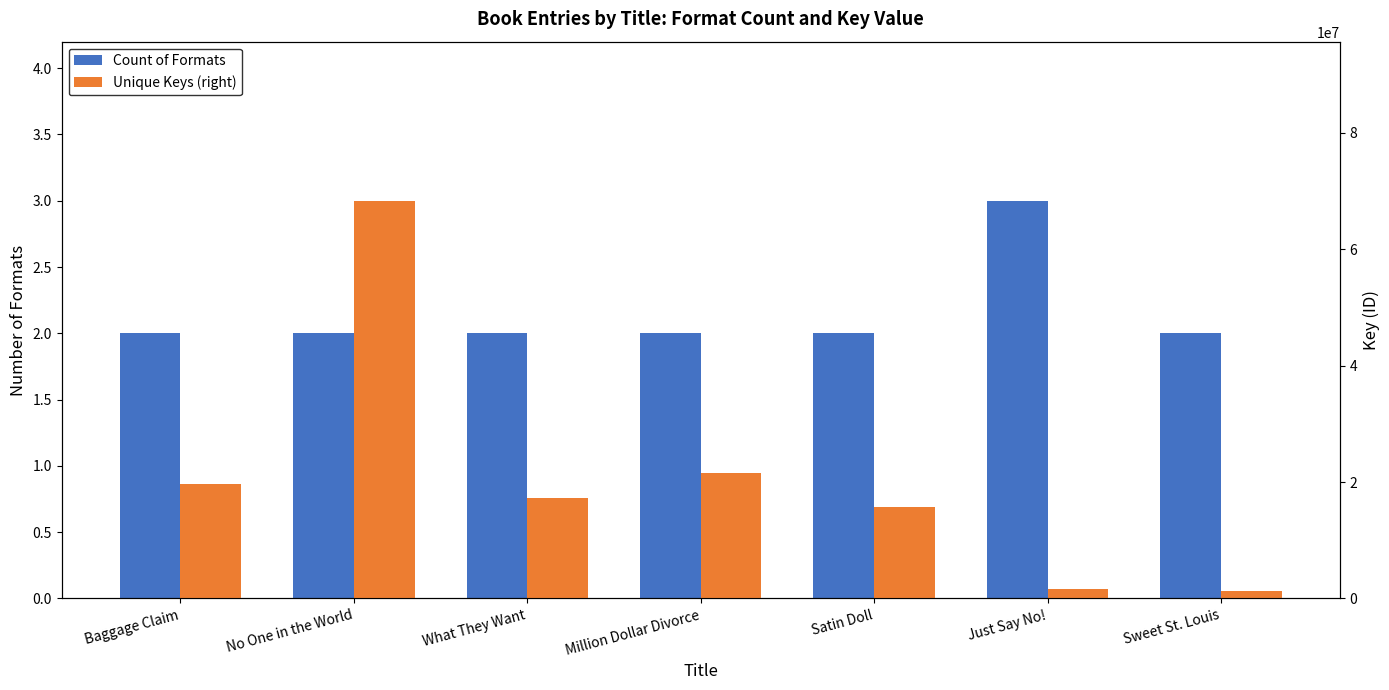

How many categories are shown in the chart?

7